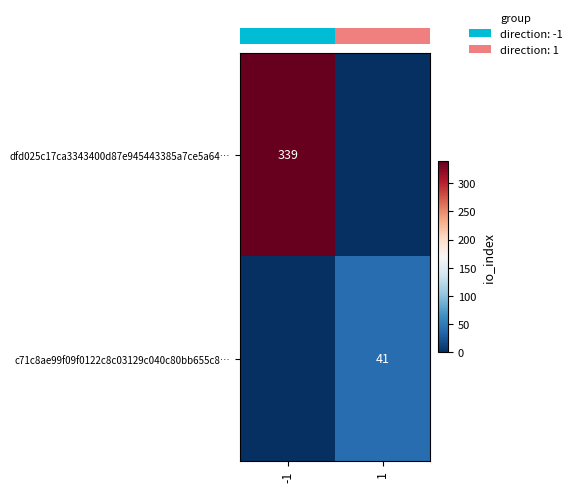

The row_0 series shows 0 at 1. True or false?

True